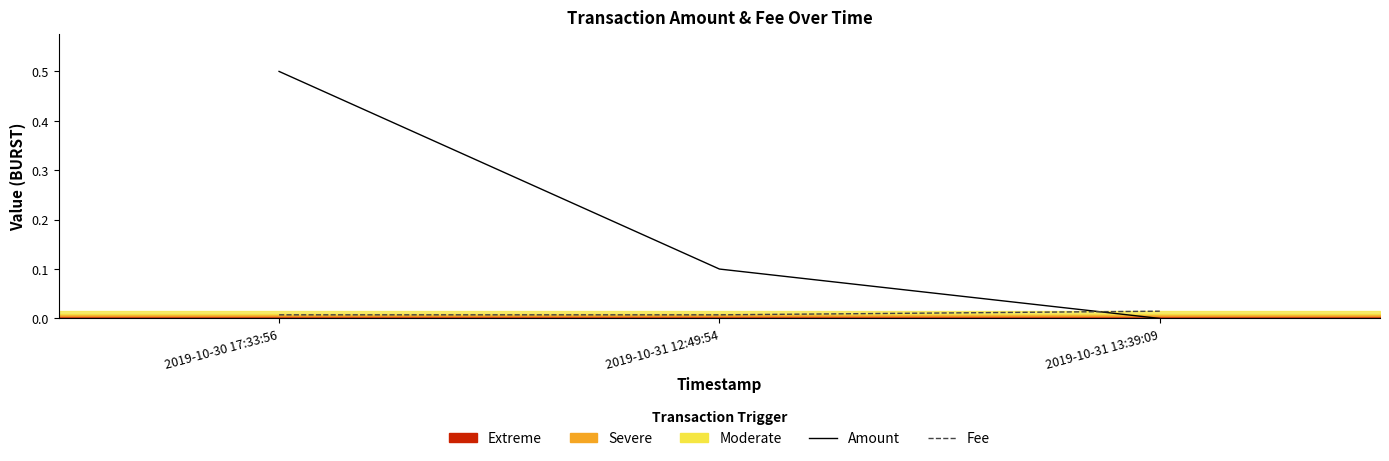

How many lines are shown in the chart?

2